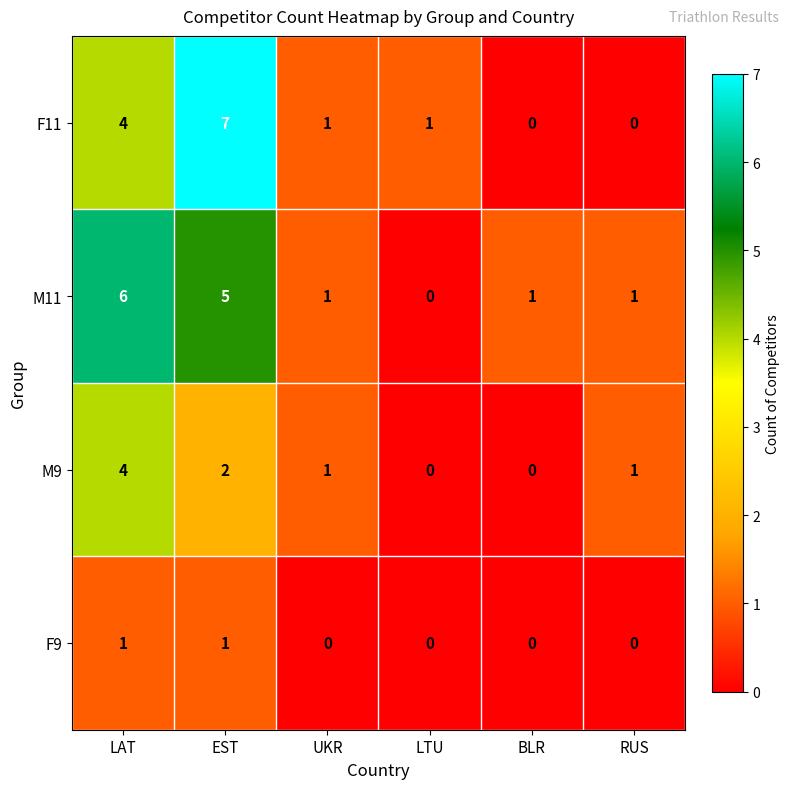

Rank the series by their maximum value, from lowest to highest.

F9, M9, M11, F11